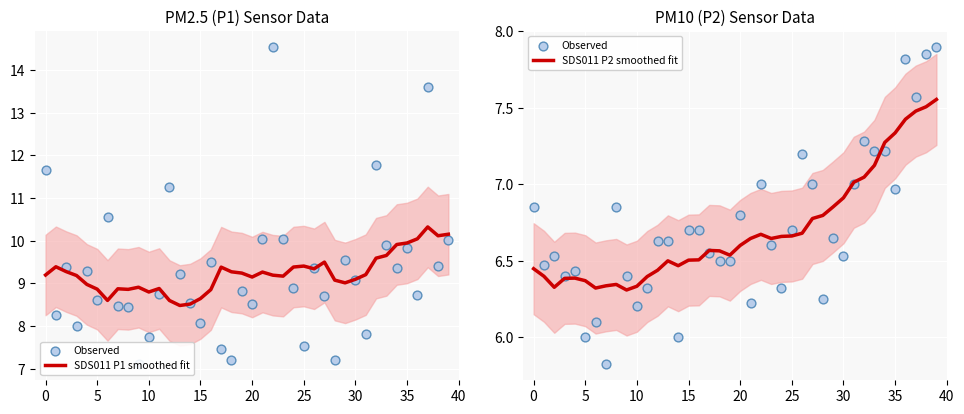

Is the value of SDS011 P1 smoothed fit at 16 greater than the value of Observed at 38?

Yes